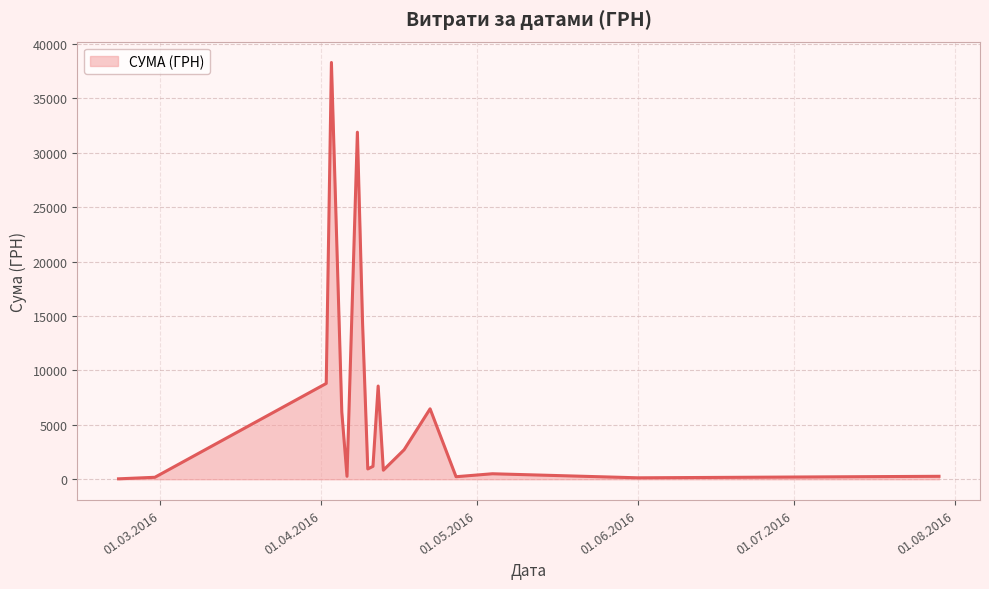

What is the difference between the maximum and minimum values?

38264.5